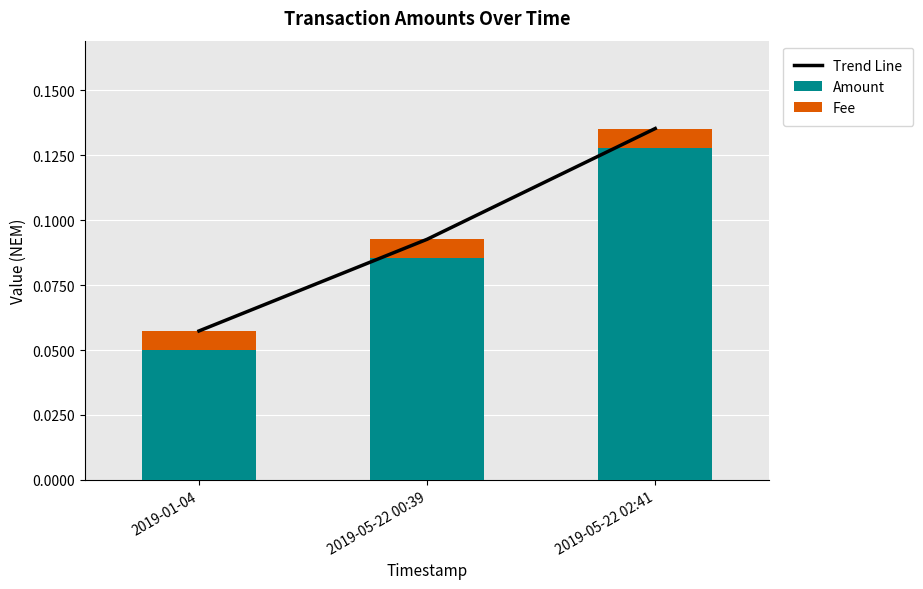

How many categories are shown in the chart?

3